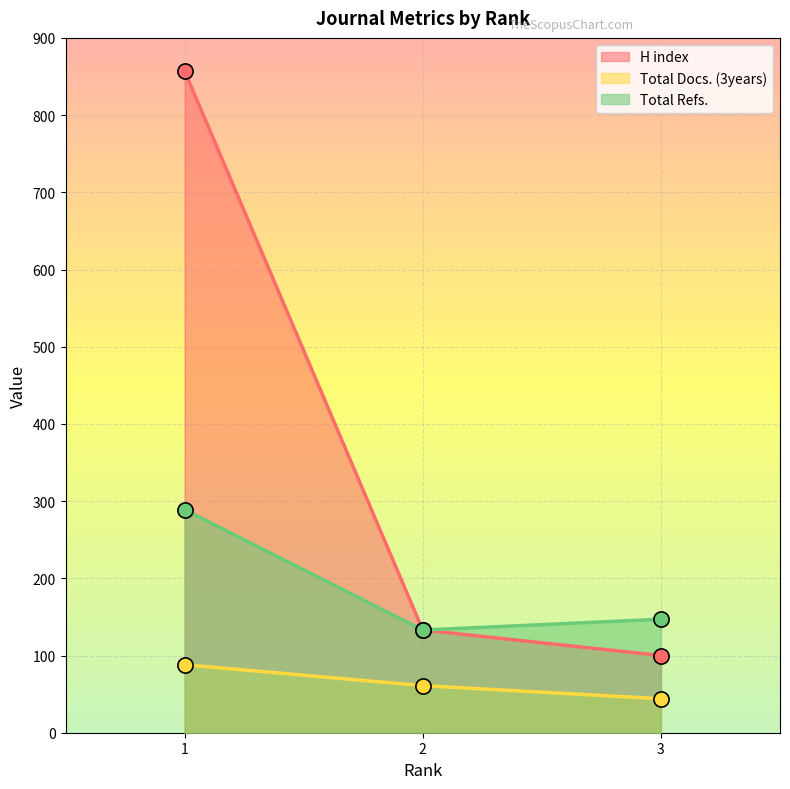

Is the value of Total Refs. at 2 greater than the value of H index at 3?

Yes